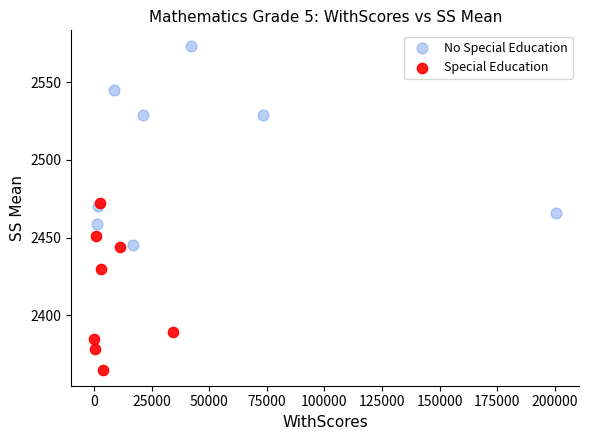

Which series contains the highest Y value?

No Special Education